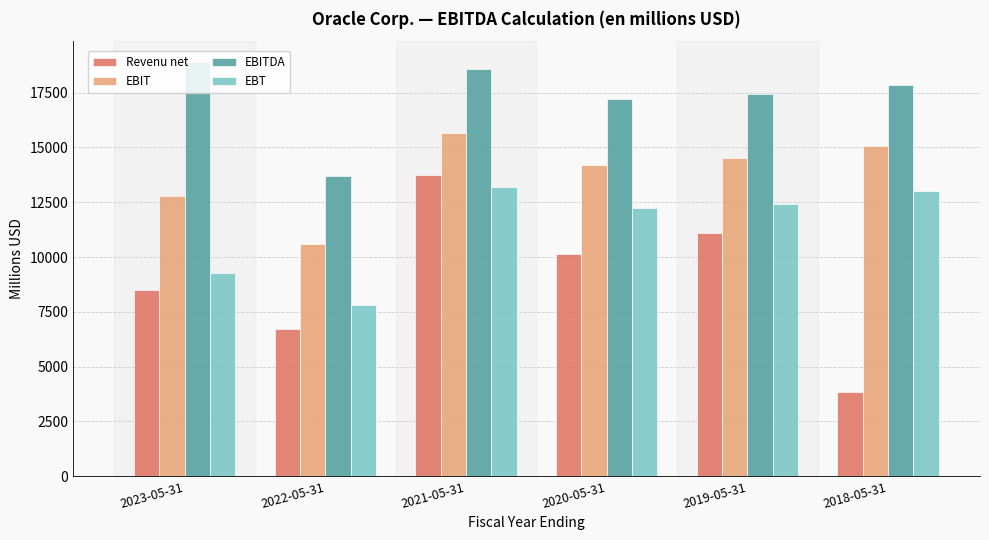

Which series changed the most between 2023-05-31 and 2021-05-31?

Revenu net